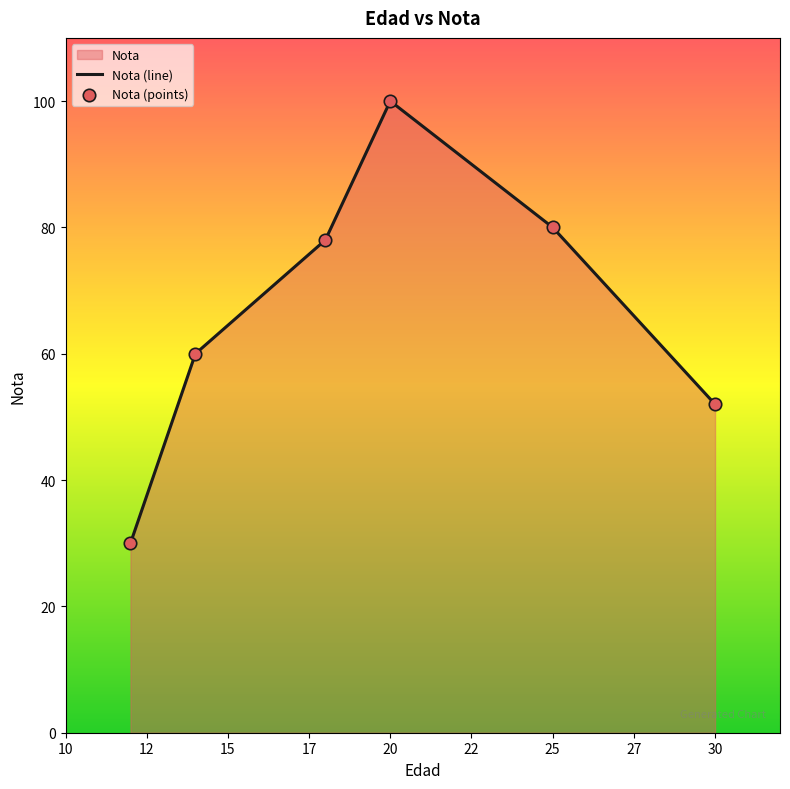

What value does the data have at 20, to the nearest 5?

100